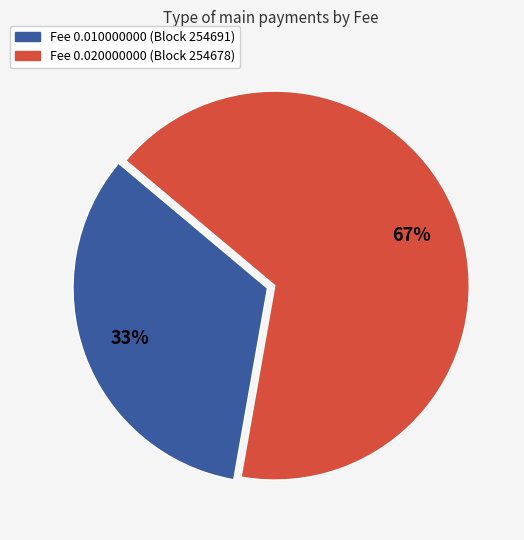

Count the number of slices in the pie.

2